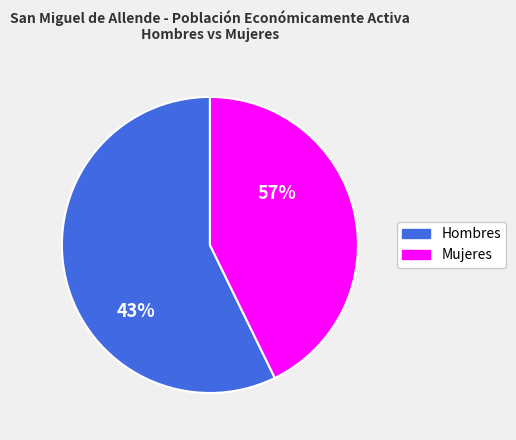

Which slice represents more than half of the pie?

Hombres